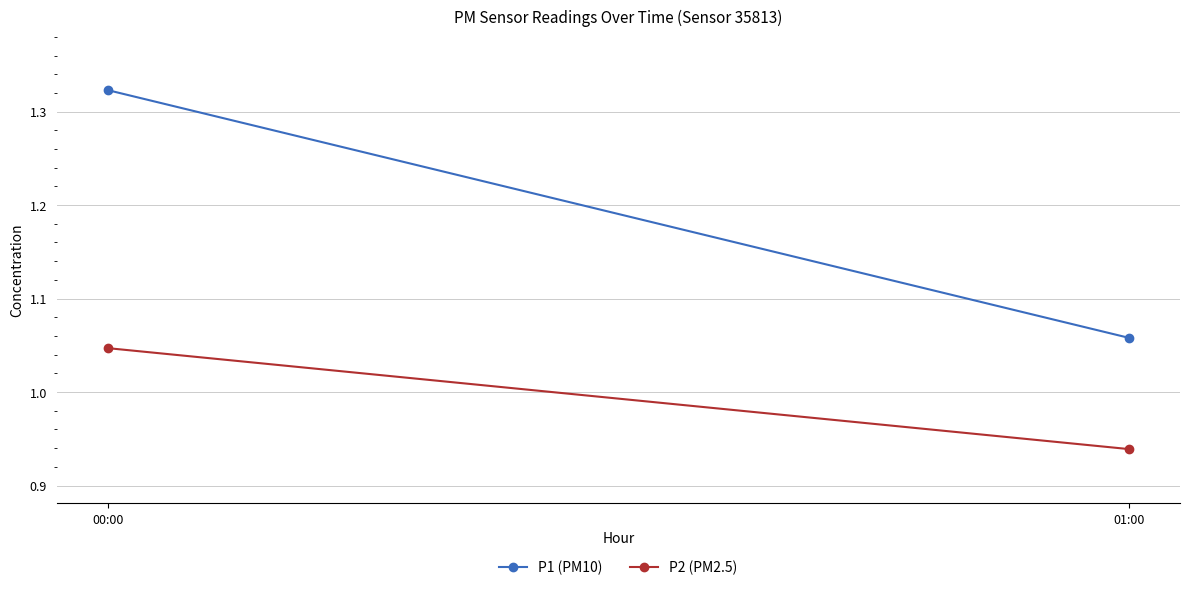

What is the difference between the maximum and minimum values in the P2 (PM2.5) series?

0.1